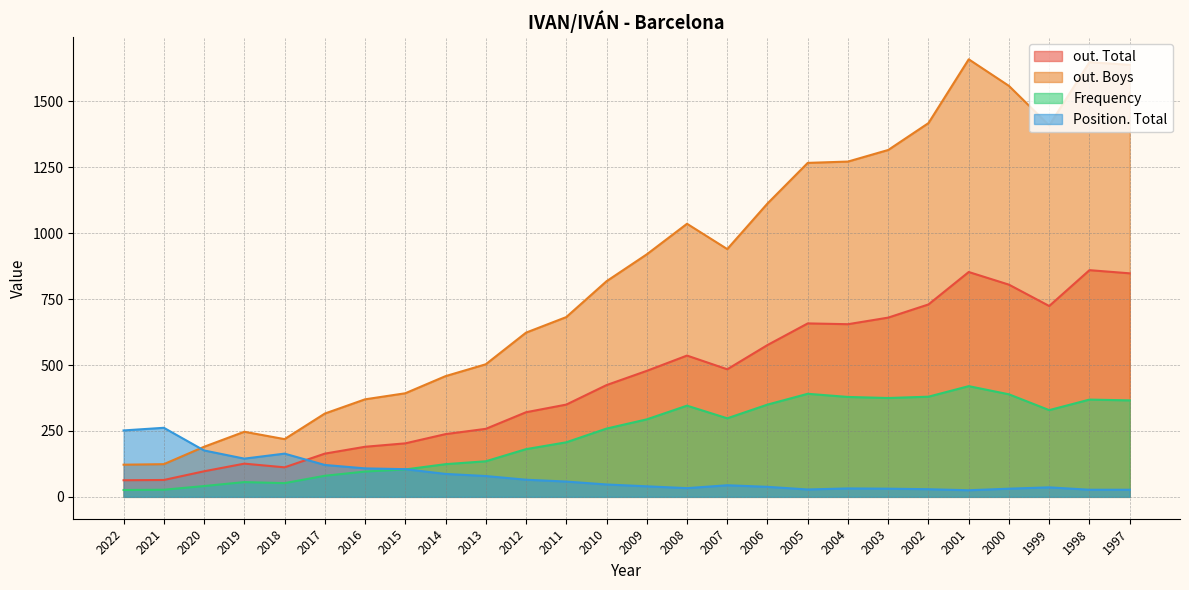

What is the average value of the Frequency series?

234